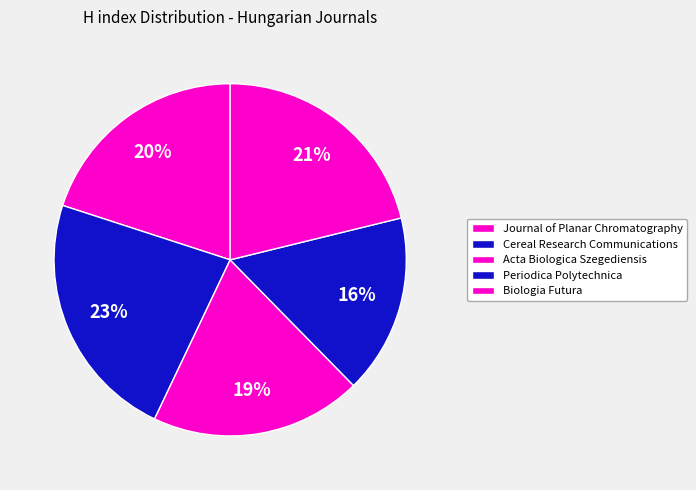

Count the number of slices in the pie.

5